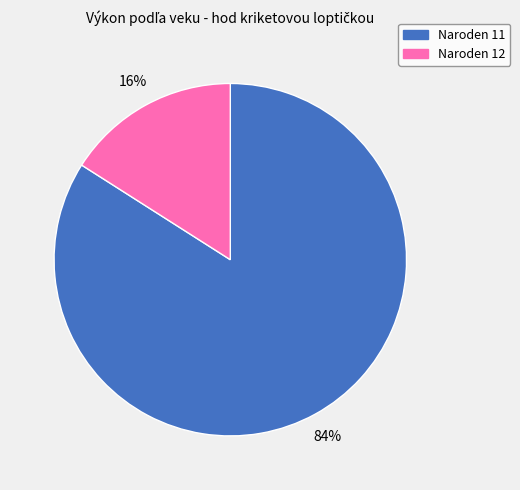

To the nearest percent, what is the average slice percentage?

50%